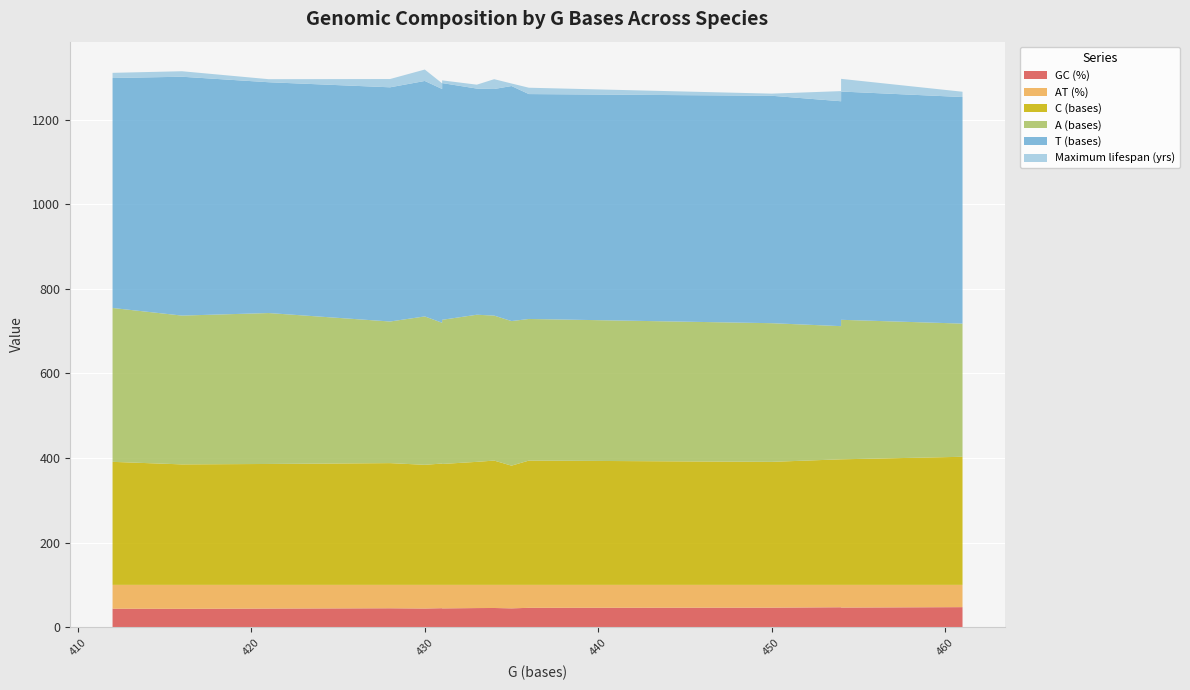

Reading left to right, what are all the values shown in this chart?

GC (%): 47.3	44.6	44.8	44.3	46.1	44.4	47.0	46.3	43.6	43.3	45.3	44.0	45.7	45.1	43.9
AT (%): 52.7	55.4	55.2	55.7	53.9	55.6	53.0	53.7	56.4	56.7	54.7	56.0	54.3	54.9	56.1
C (bases): 303.0	288.0	287.0	286.0	291.0	282.0	297.0	297.0	291.0	285.0	294.0	284.0	294.0	291.0	286.0
A (bases): 315.0	335.0	333.0	341.0	328.0	342.0	315.0	330.0	364.0	352.0	343.0	351.0	335.0	348.0	357.0
T (bases): 536.0	554.0	553.0	560.0	538.0	556.0	532.0	540.0	544.0	565.0	536.0	557.0	532.0	535.0	546.0
Maximum lifespan (yrs): 12.5	19.6	13.4	6.4	5.0	6.0	24.0	30.0	12.2	13.0	23.2	27.0	15.0	9.2	7.2